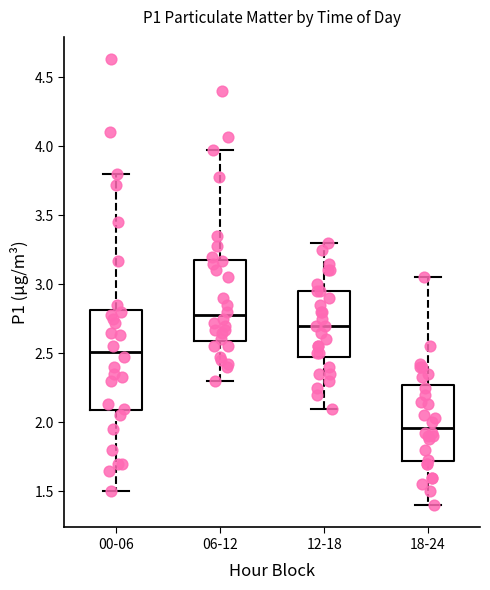

Comparing the boxes themselves (not the whiskers), which one is the tallest?

00-06